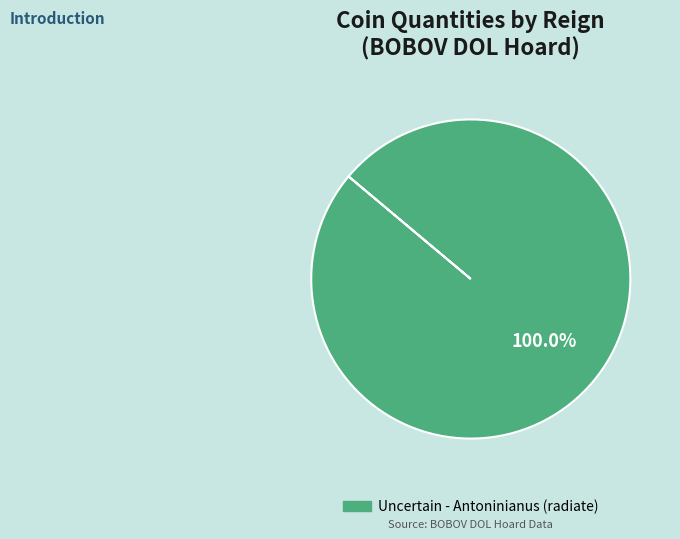

Rank the categories by value from highest to lowest.

Uncertain - Antoninianus (radiate)